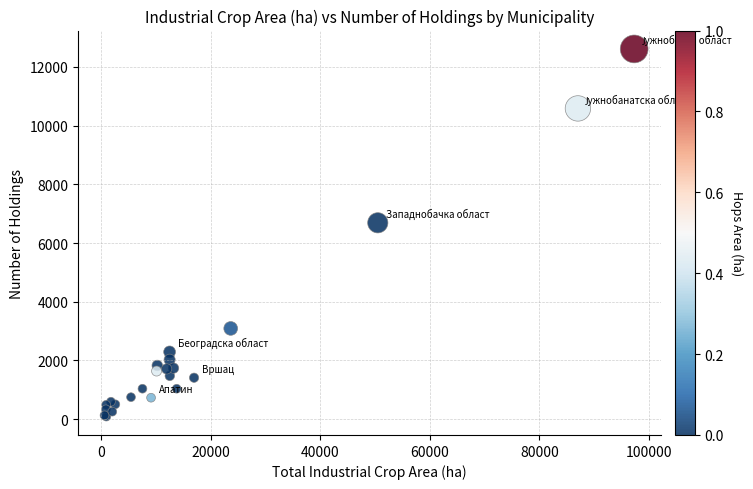

What Y value in the scatter plot is closest to 6351?

6691